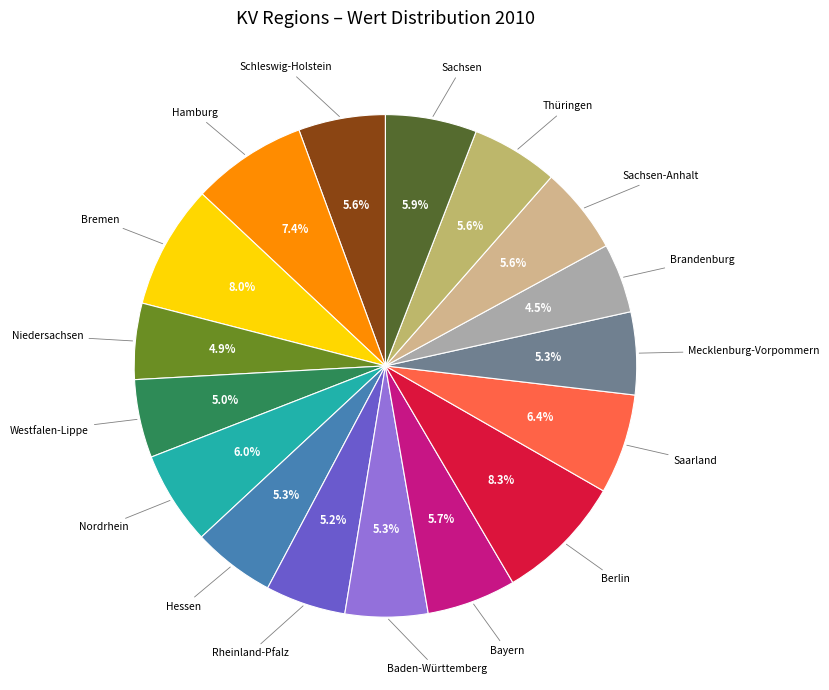

How many slices are in this pie chart?

17